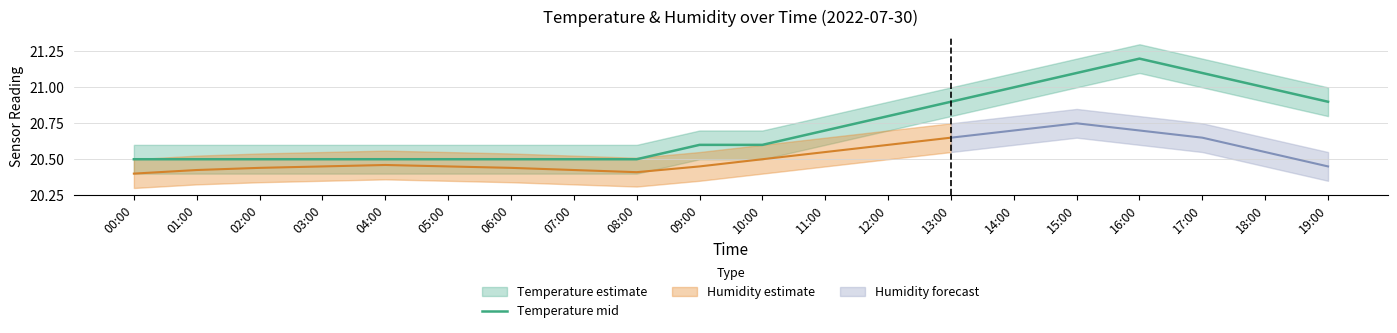

How many interior local peaks (higher than both neighbors) does the data have?

1